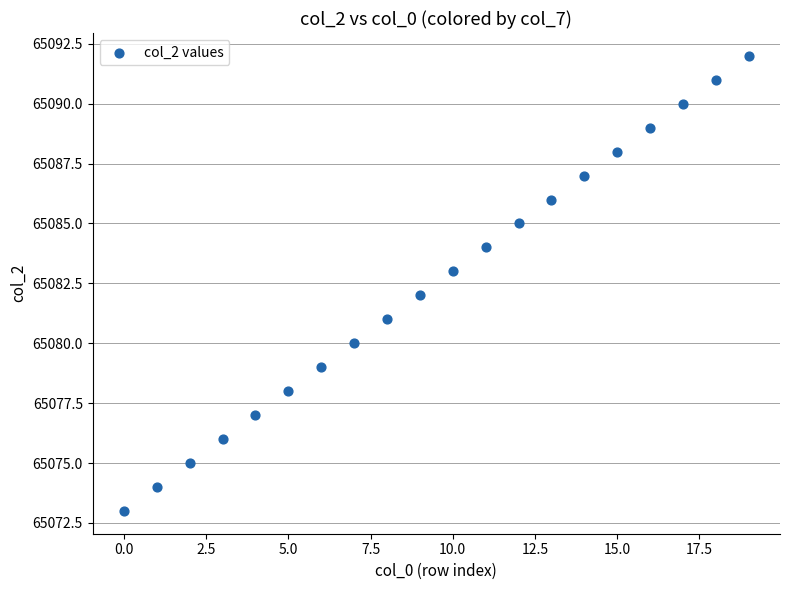

What is the range of Y values (max minus min)?

19